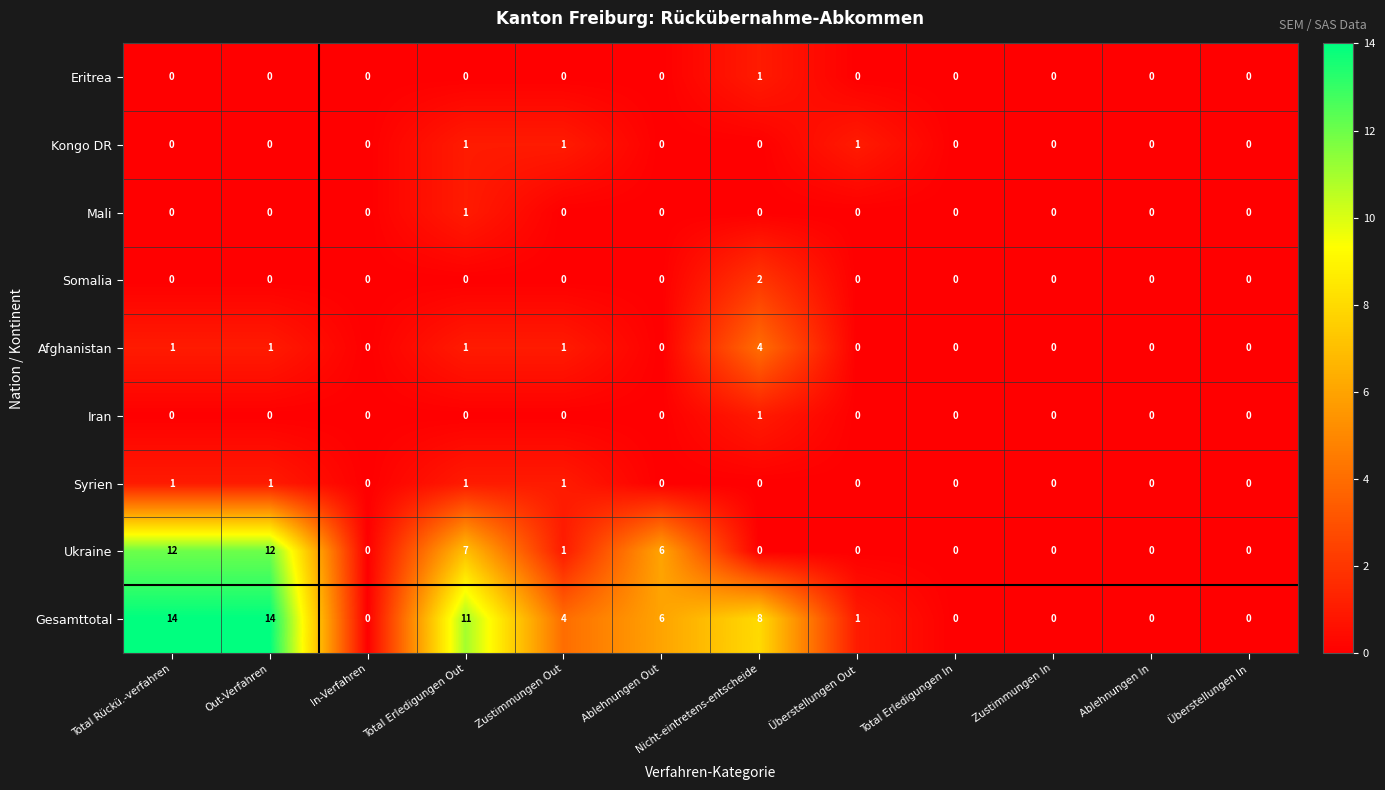

Between Total Rückü.-verfahren and Nicht-eintretens-entscheide, which series saw the biggest shift?

Ukraine